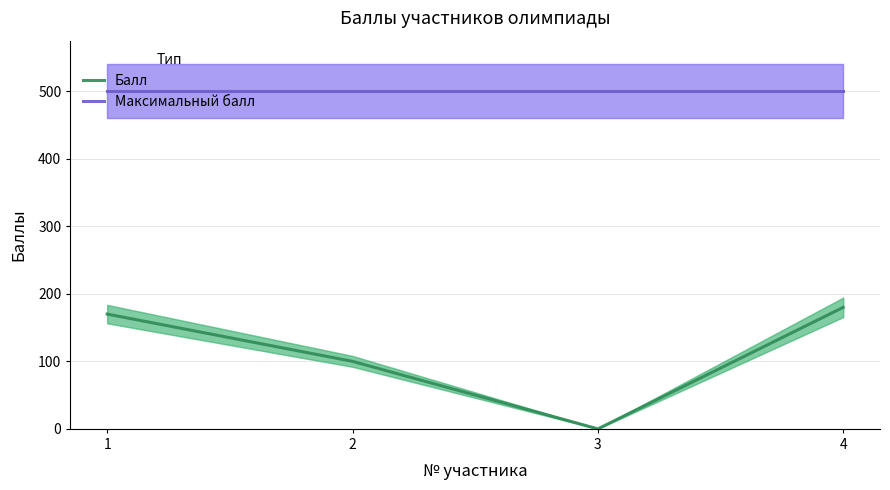

List the labels in order of Максимальный балл value, smallest first.

1, 2, 3, 4